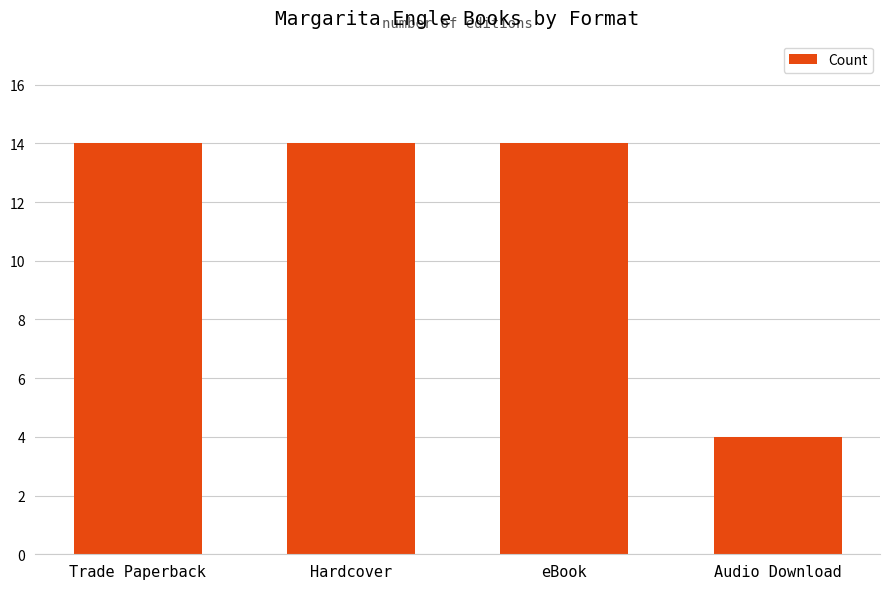

What is the maximum value shown in the chart?

14